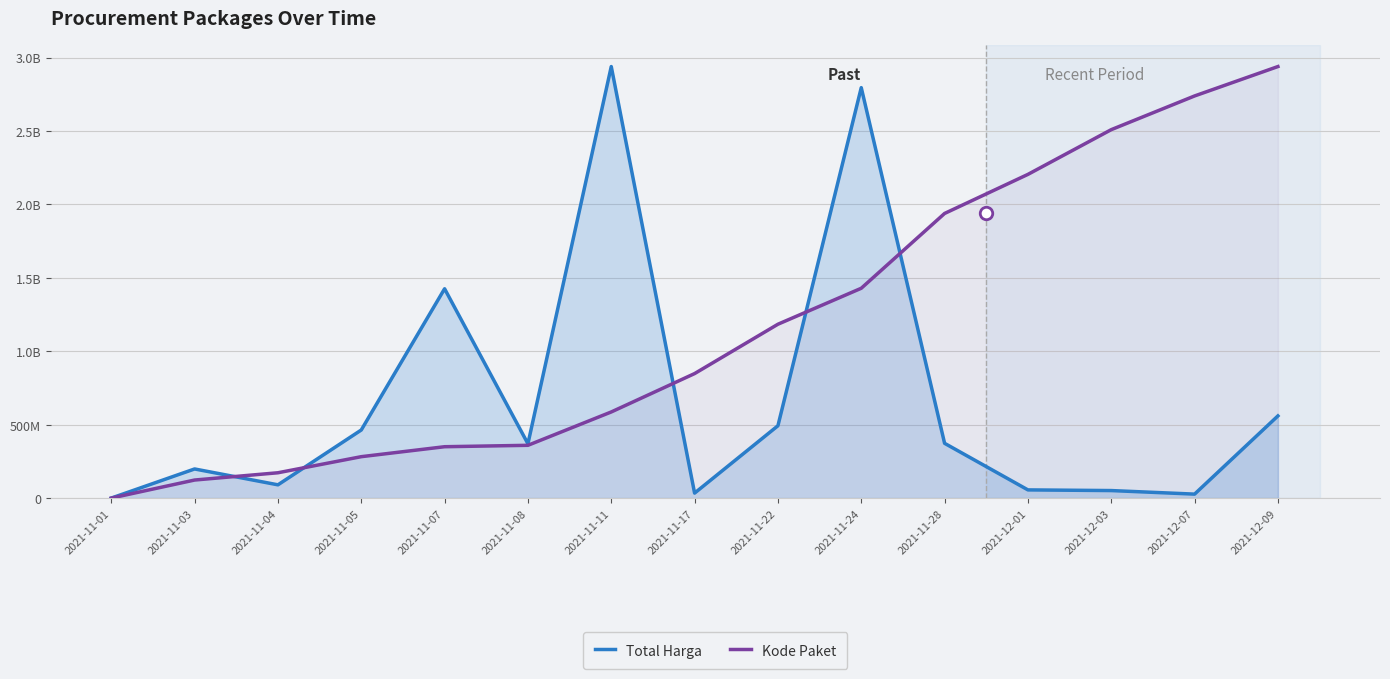

How many data points does each series have?

15